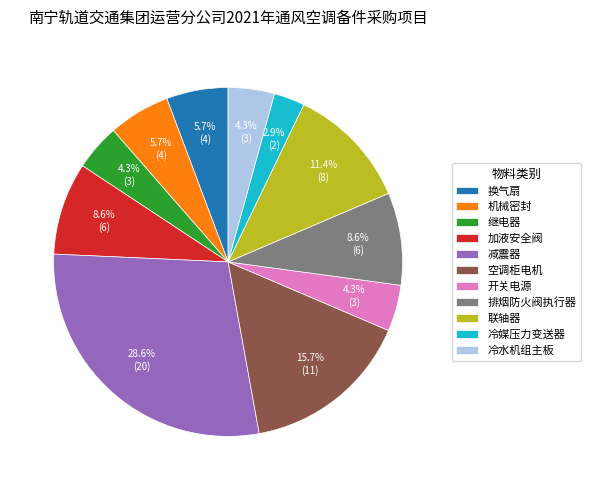

Does 冷水机组主板 represent more than half of the total?

No